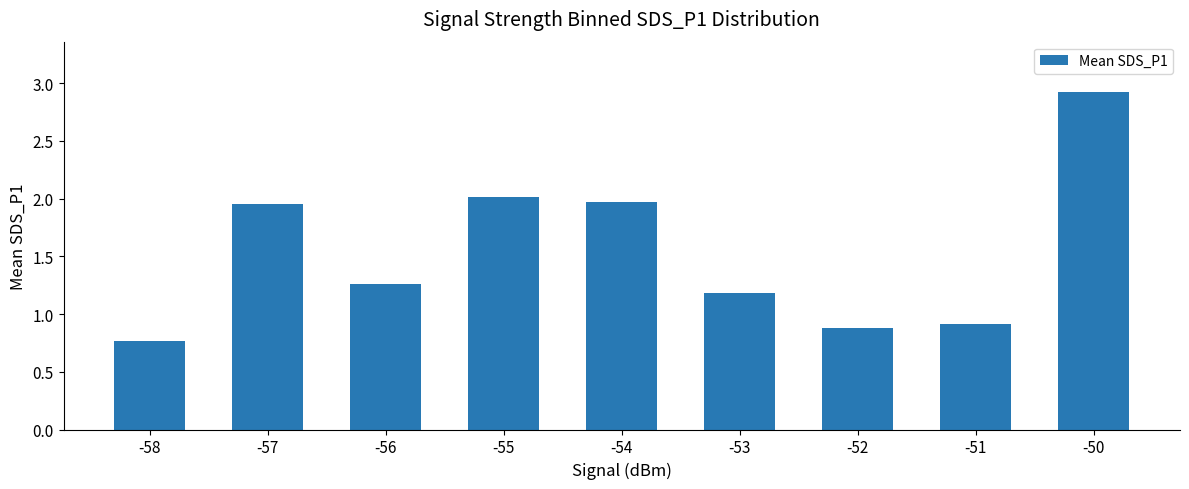

What is the value of the 8th bar from the left?

0.9